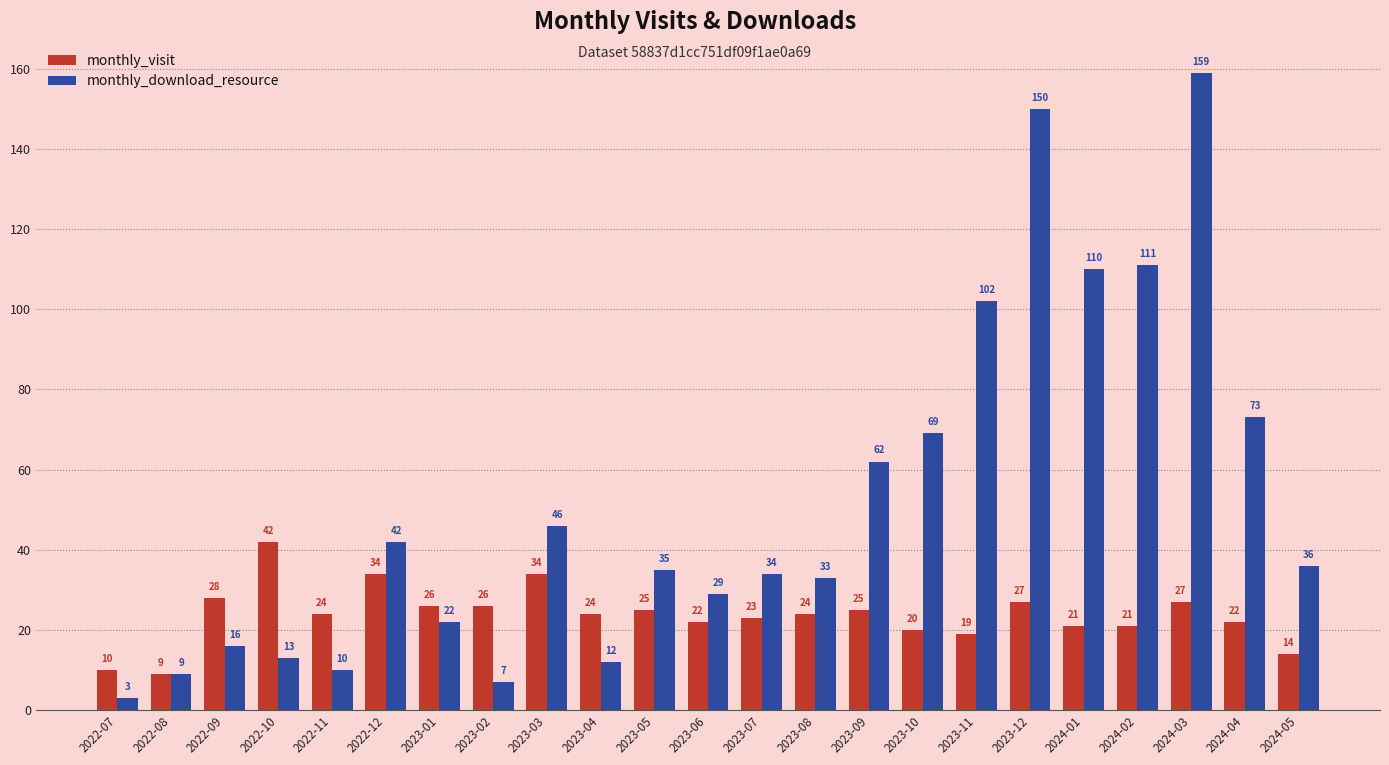

Reading right to left, list all the values displayed in this chart.

monthly_visit: 2024-05=14	2024-04=22	2024-03=27	2024-02=21	2024-01=21	2023-12=27	2023-11=19	2023-10=20	2023-09=25	2023-08=24	2023-07=23	2023-06=22	2023-05=25	2023-04=24	2023-03=34	2023-02=26	2023-01=26	2022-12=34	2022-11=24	2022-10=42	2022-09=28	2022-08=9	2022-07=10
monthly_download_resource: 2024-05=36	2024-04=73	2024-03=159	2024-02=111	2024-01=110	2023-12=150	2023-11=102	2023-10=69	2023-09=62	2023-08=33	2023-07=34	2023-06=29	2023-05=35	2023-04=12	2023-03=46	2023-02=7	2023-01=22	2022-12=42	2022-11=10	2022-10=13	2022-09=16	2022-08=9	2022-07=3